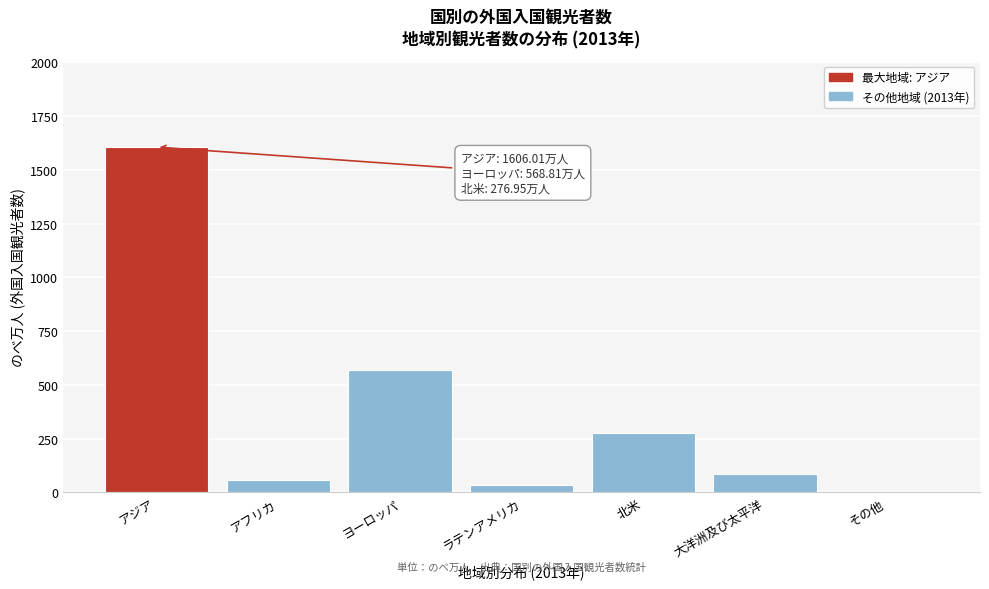

At which category does the chart reach its peak across all series?

アジア